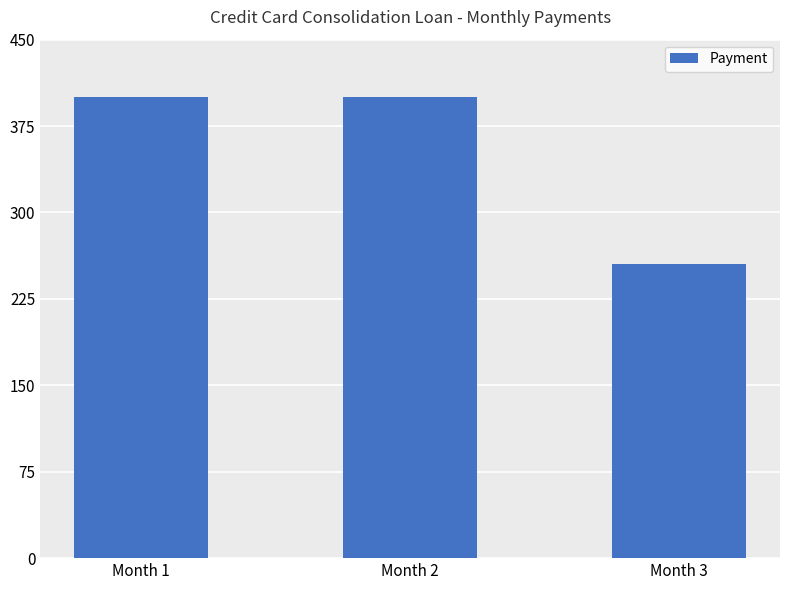

What is the value of the 1st bar from the left?

400.0